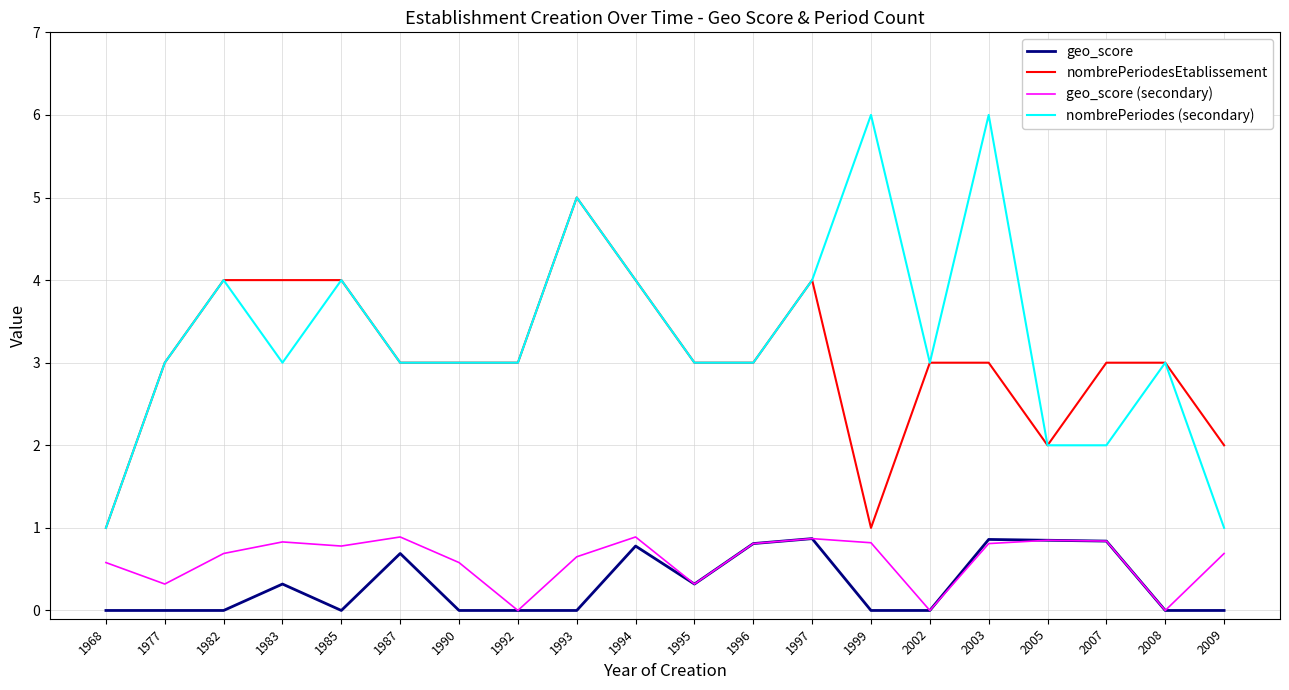

What is the difference between the highest and lowest values at 1985?

4.0